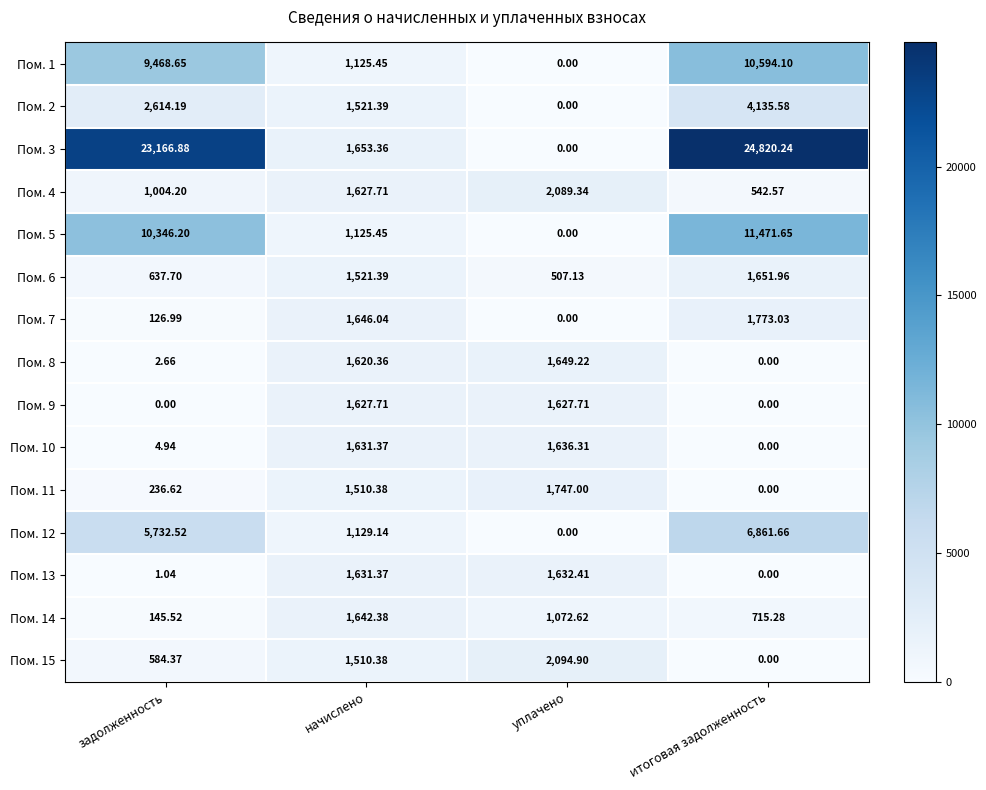

At which label does Пом. 3 reach its minimum?

уплачено